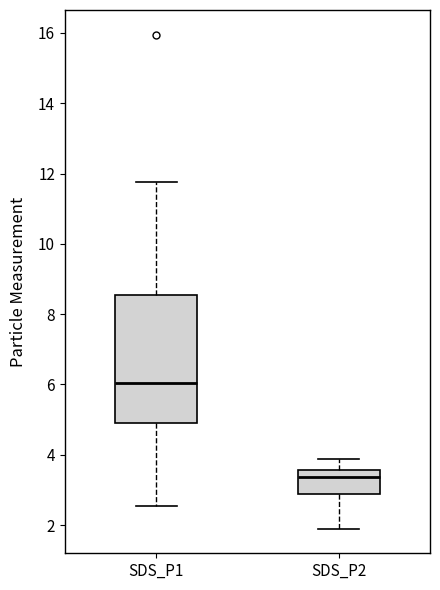

Where is the upper edge of the box for SDS_P2 on the y-axis? The values are not printed on the chart, so give them approximately, as read against the axis.

3.6